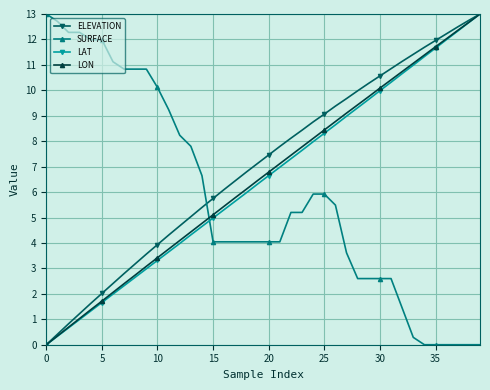

What are all the series names shown in the legend?

ELEVATION, SURFACE, LAT, LON